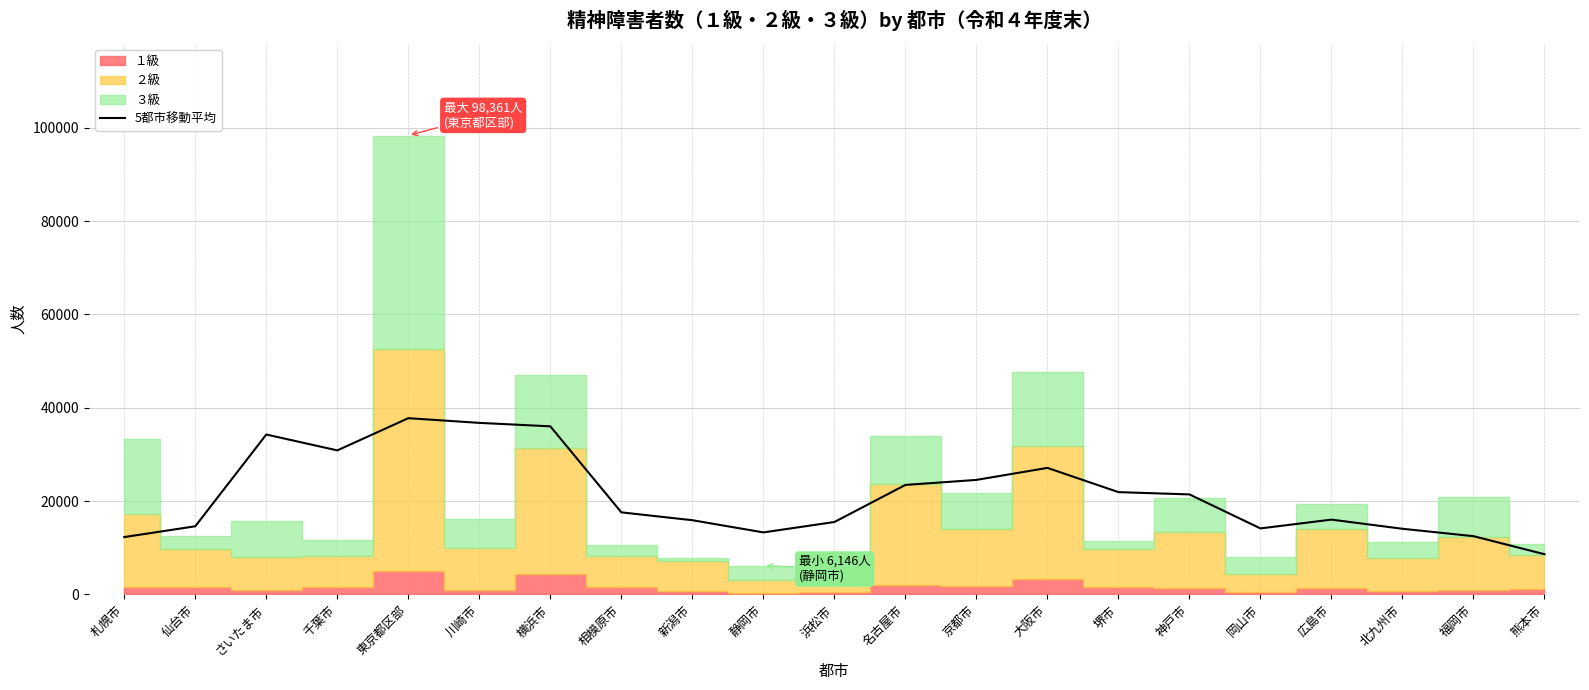

List the labels in order of value, largest first.

東京都区部, 川崎市, 横浜市, さいたま市, 千葉市, 大阪市, 京都市, 名古屋市, 堺市, 神戸市, 相模原市, 広島市, 新潟市, 浜松市, 仙台市, 岡山市, 北九州市, 静岡市, 福岡市, 札幌市, 熊本市